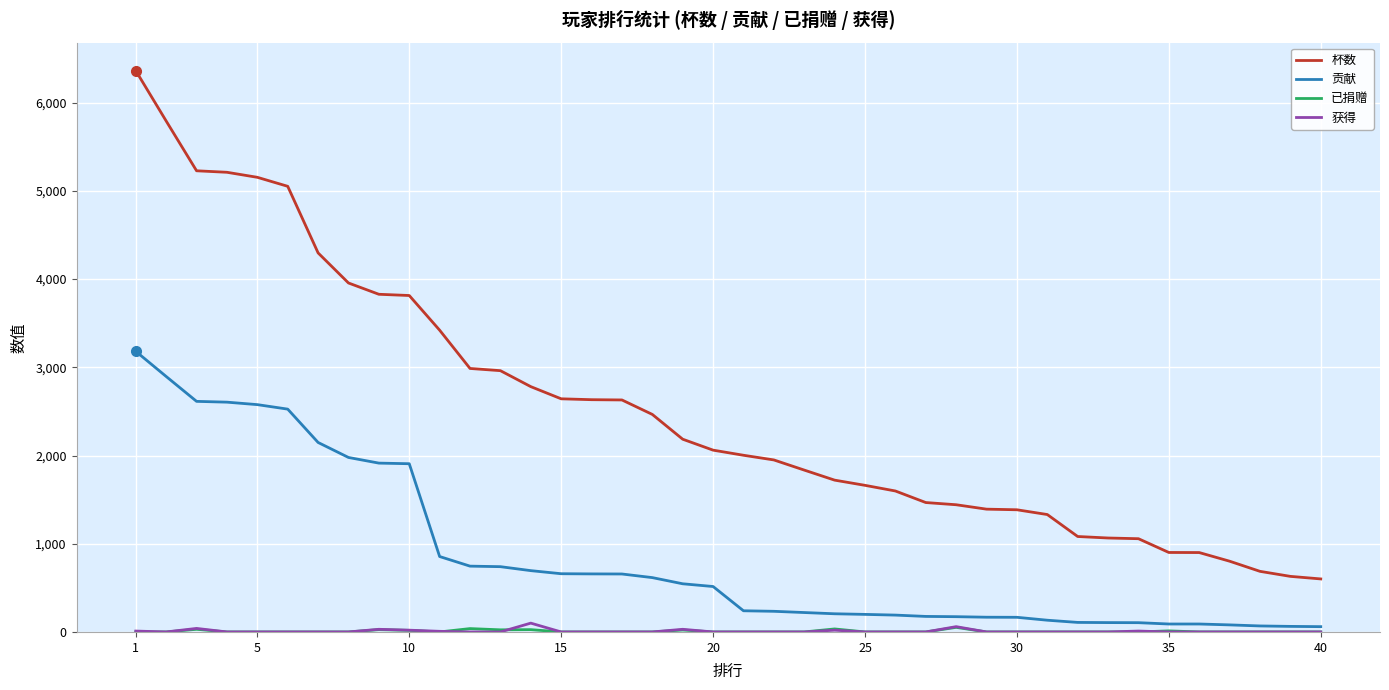

What is the average value of the 贡献 series?

848